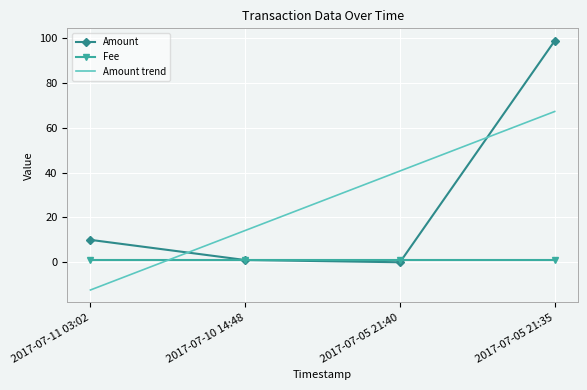

True or false: Amount and Amount trend cross at least once.

True